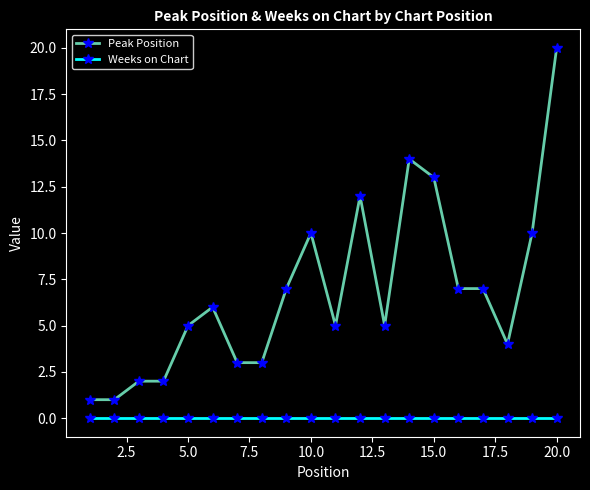

Which series has the largest total across all categories?

Peak Position